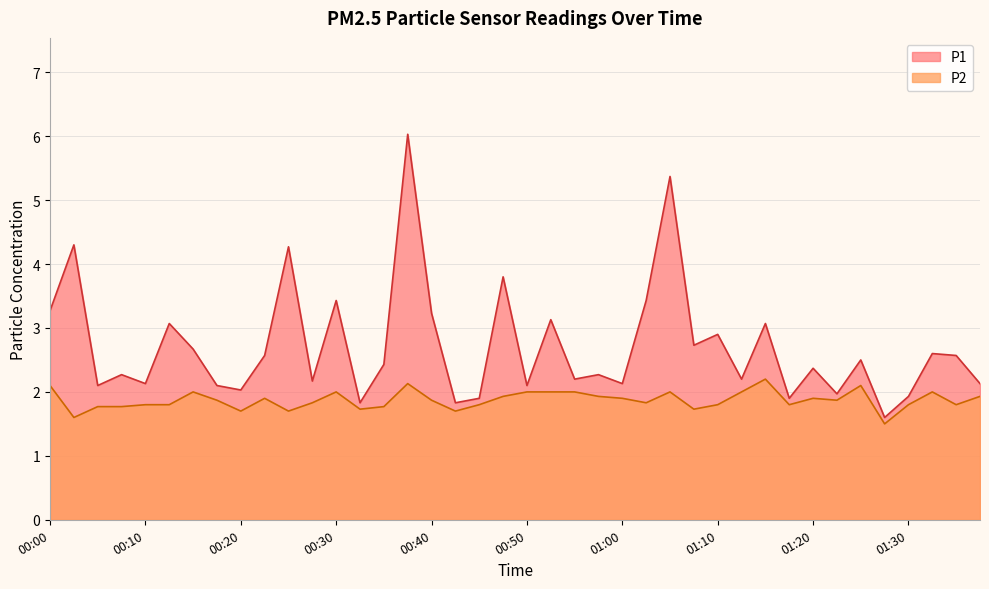

True or false: P1 and P2 cross at least once.

False